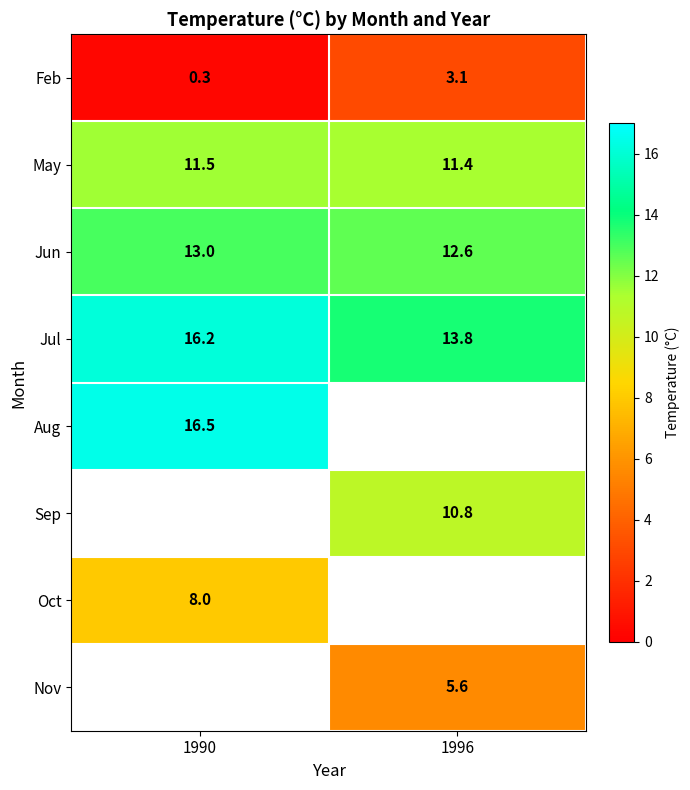

True or false: May has a value of 11.5 at 1990.

True